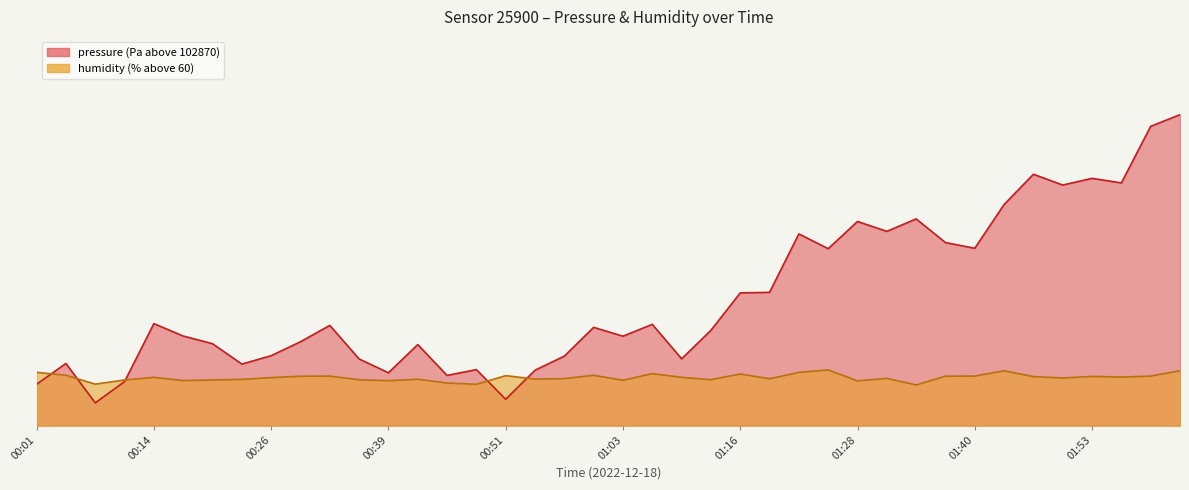

How many values in the pressure series exceed 20?

20